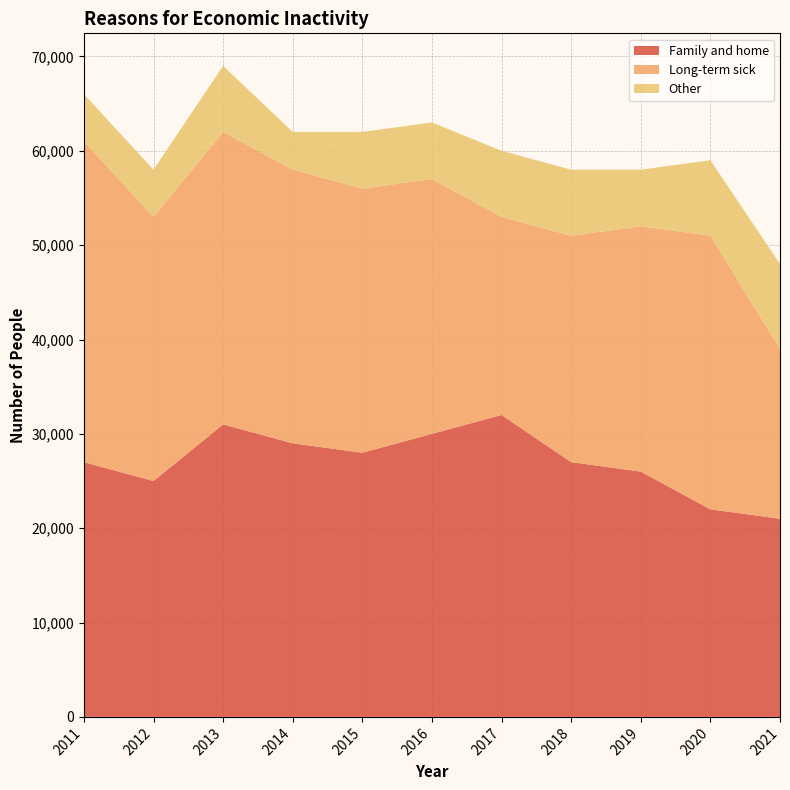

Reading left to right, extract all data points from this chart.

Family and home: 27000	25000	31000	29000	28000	30000	32000	27000	26000	22000	21000
Long-term sick: 34000	28000	31000	29000	28000	27000	21000	24000	26000	29000	18000
Other: 5000	5000	7000	4000	6000	6000	7000	7000	6000	8000	9000